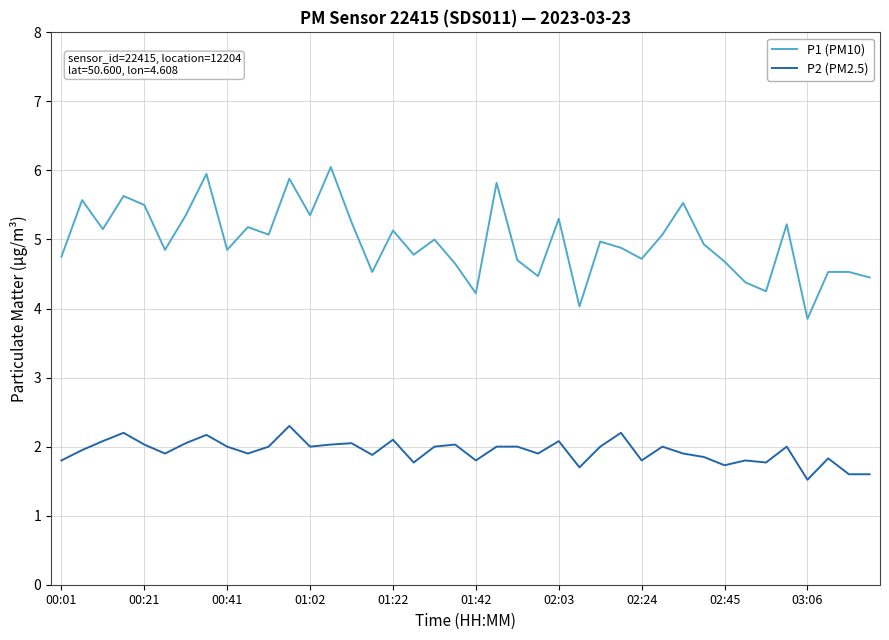

Which series has the largest total across all categories?

P1 (PM10)